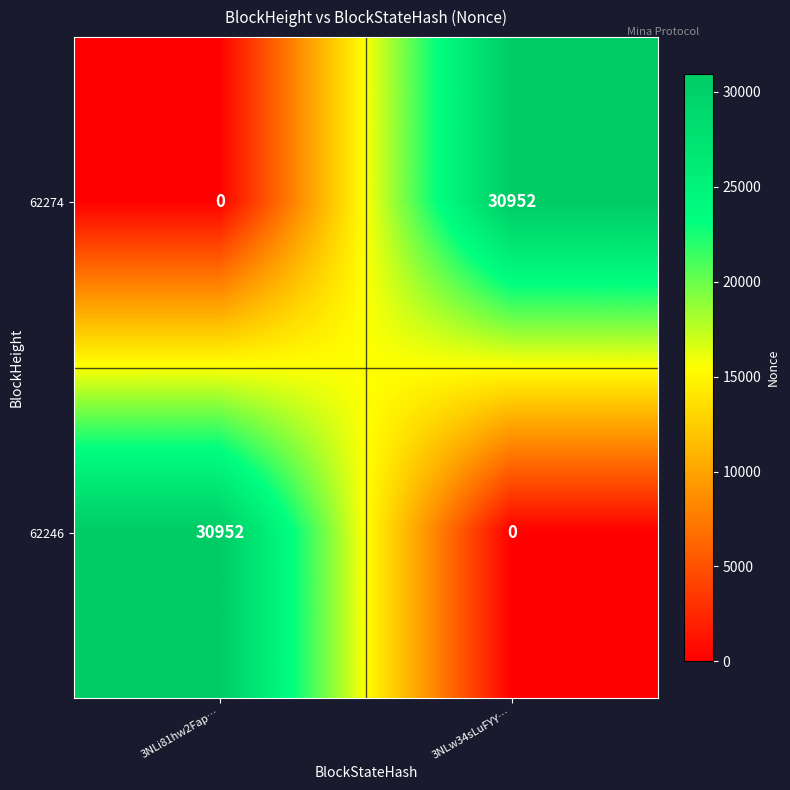

Reading left to right, extract all data points from this chart.

62274: 3NLi81hw2Fap…=0	3NLw34sLuFYY…=30952
62246: 3NLi81hw2Fap…=30952	3NLw34sLuFYY…=0